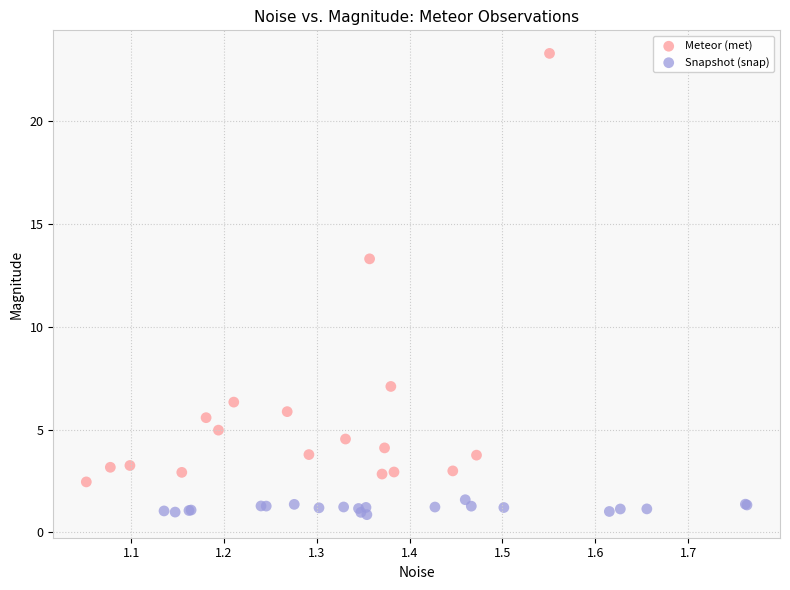

Which series reaches the minimum Y coordinate?

Snapshot (snap)